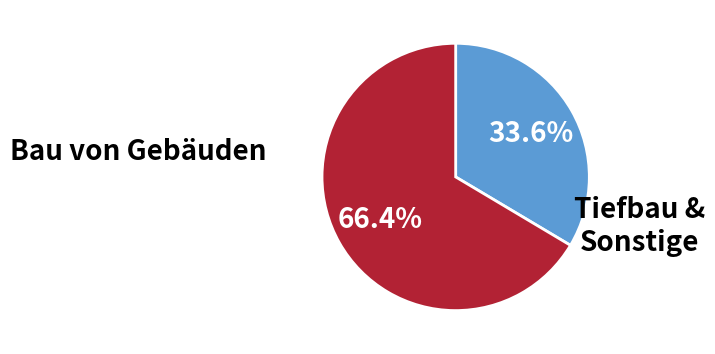

Is there any slice that represents more than half of the pie?

Yes